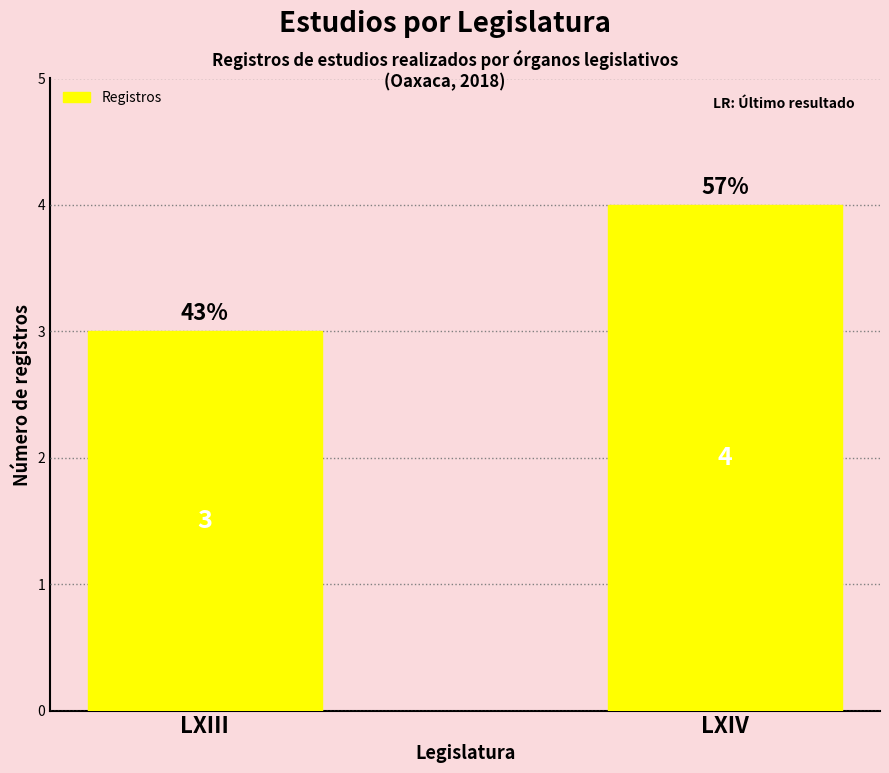

True or false: the data shows 3 at LXIII.

True